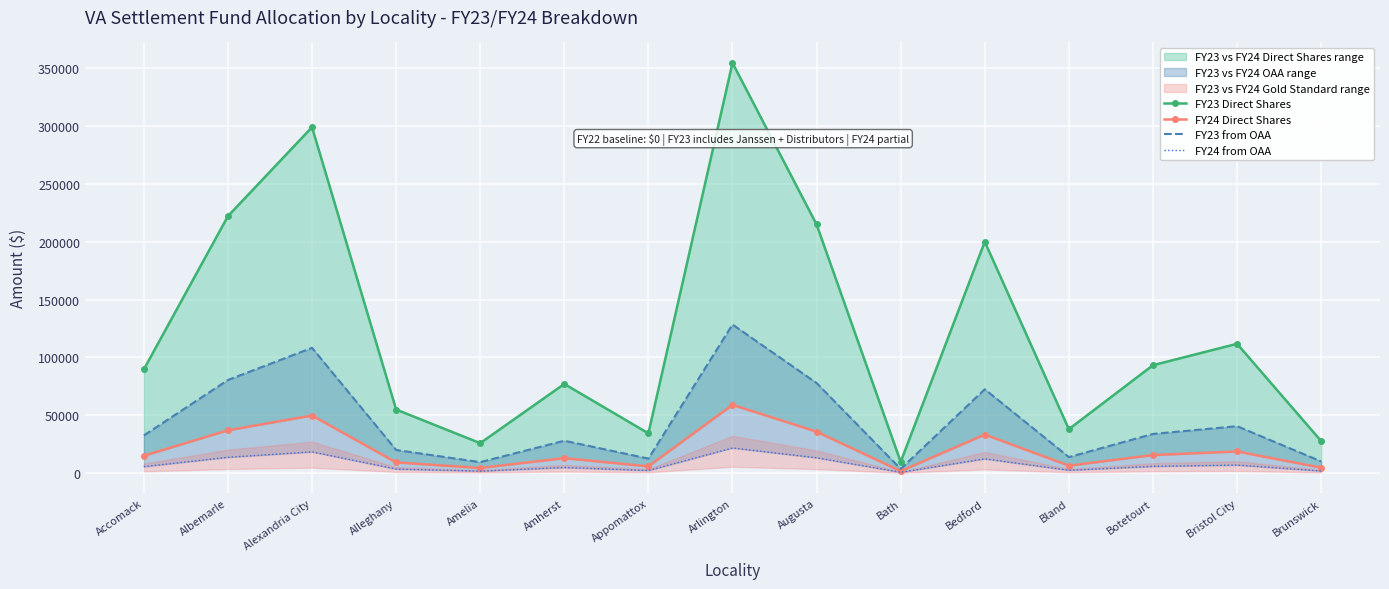

Reading right to left, list all the values displayed in this chart.

FY23 Direct Shares: 27544.2	111721.2	93186.8	37841.1	200017.0	9524.6	214947.5	354727.7	34237.1	76969.2	25742.2	54830.9	299124.5	222155.3	89582.9
FY24 Direct Shares: 4572.7	18547.1	15470.2	6282.1	33205.4	1581.2	35684.0	58889.3	5683.8	12777.9	4273.5	9102.6	49658.5	36880.6	14871.9
FY23 from OAA: 9966.9	40426.6	33719.9	13692.9	72376.6	3446.5	77779.3	128359.1	12388.8	27851.5	9314.9	19840.7	108238.9	80387.4	32415.8
FY24 from OAA: 1676.7	6800.6	5672.4	2303.4	12175.3	579.8	13084.1	21592.8	2084.1	4685.2	1567.0	3337.6	18208.1	13522.9	5453.0